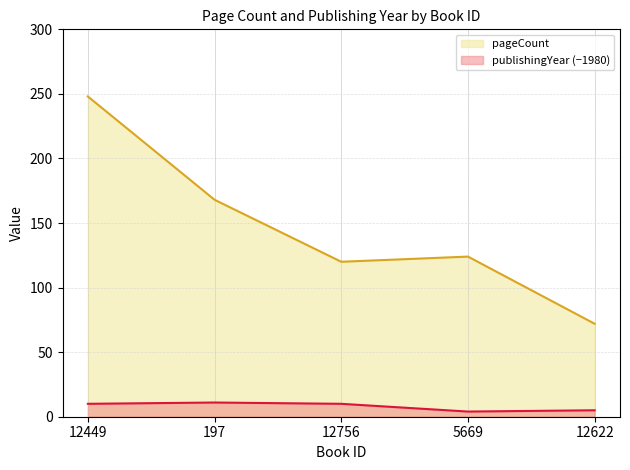

At which category does pageCount reach its first local peak?

5669